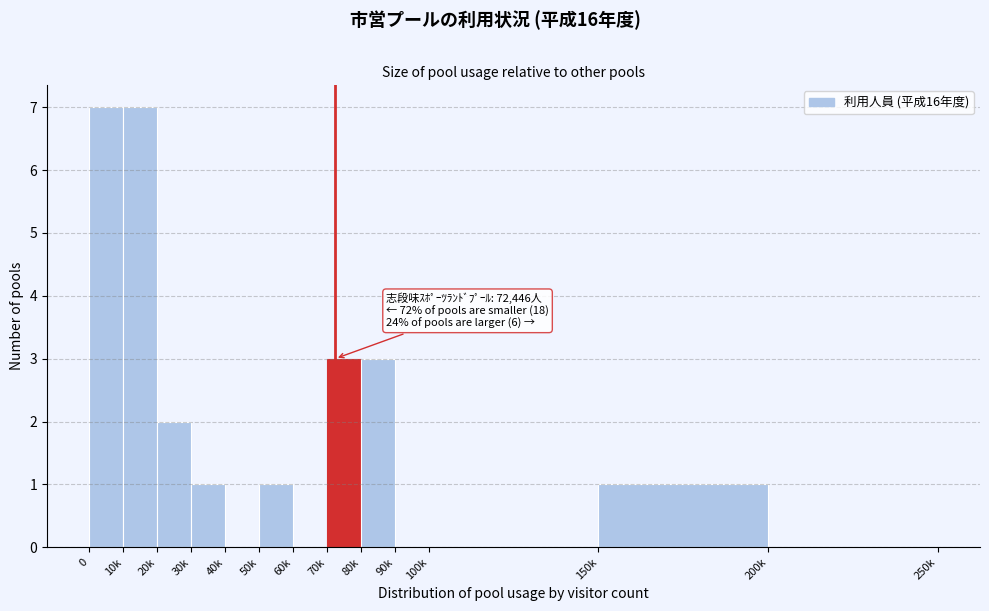

Reading right to left, what are all the values shown in this chart?

200k=0	150k=1	100k=0	90k=0	80k=3	70k=3	60k=0	50k=1	40k=0	30k=1	20k=2	10k=7	0=7